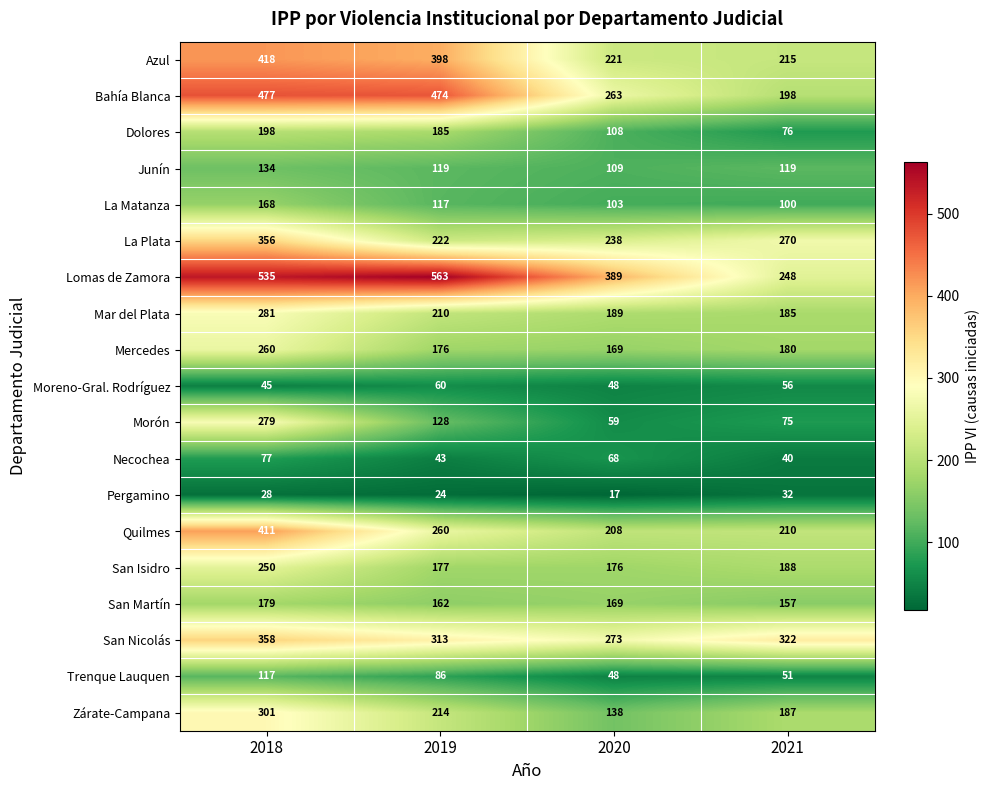

At which label does Necochea reach its peak?

2018